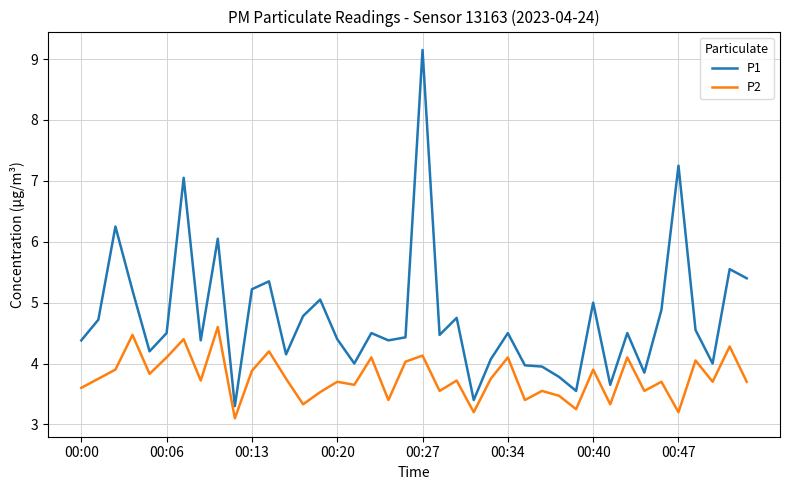

Rank the series by their maximum value, from highest to lowest.

P1, P2